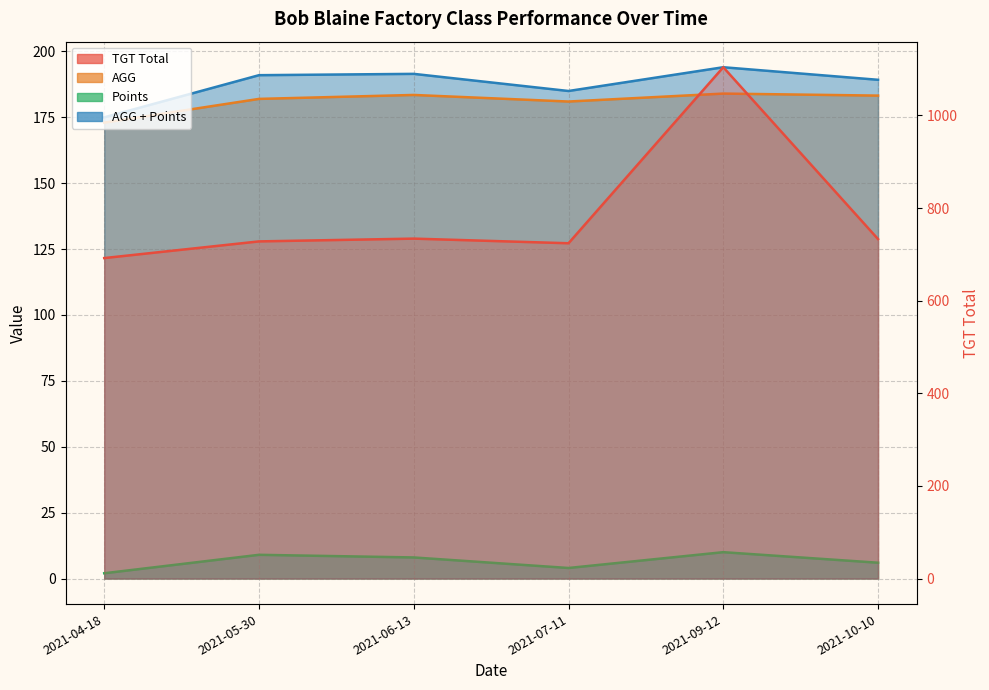

How many distinct data groups are displayed?

4